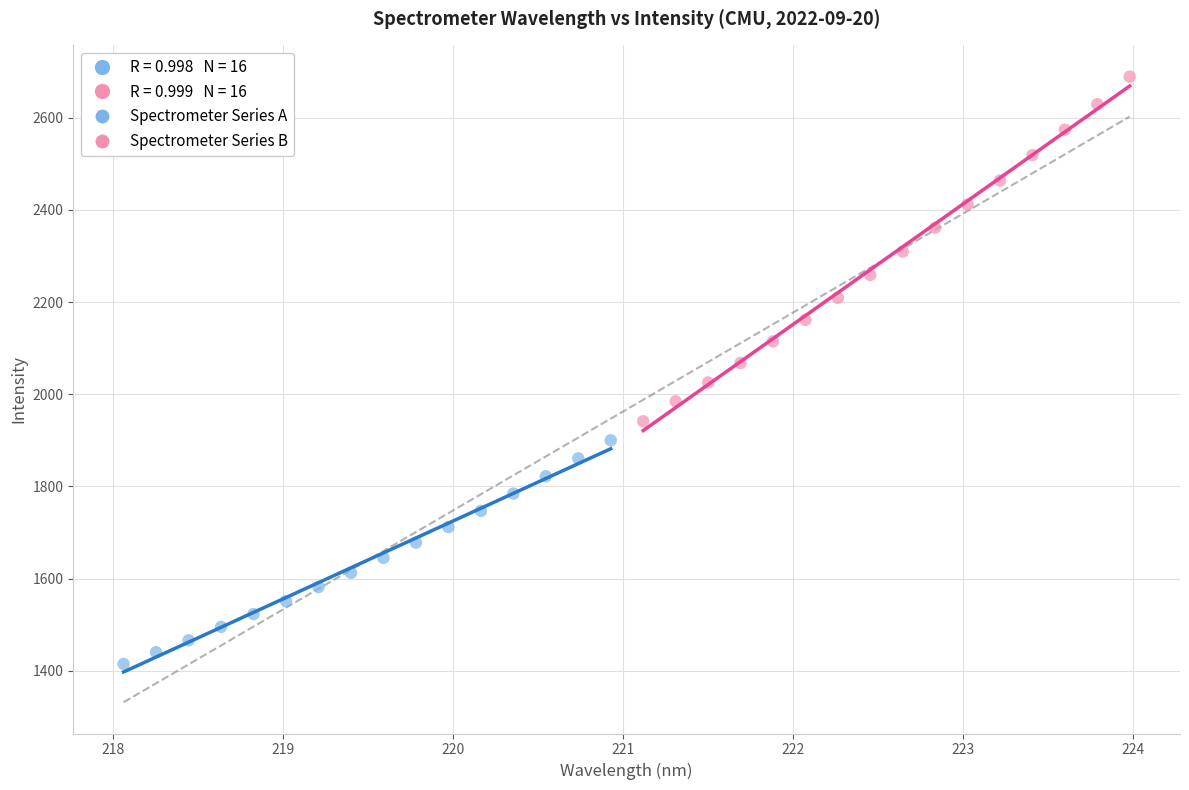

Which series reaches the minimum Y coordinate?

Spectrometer Series A